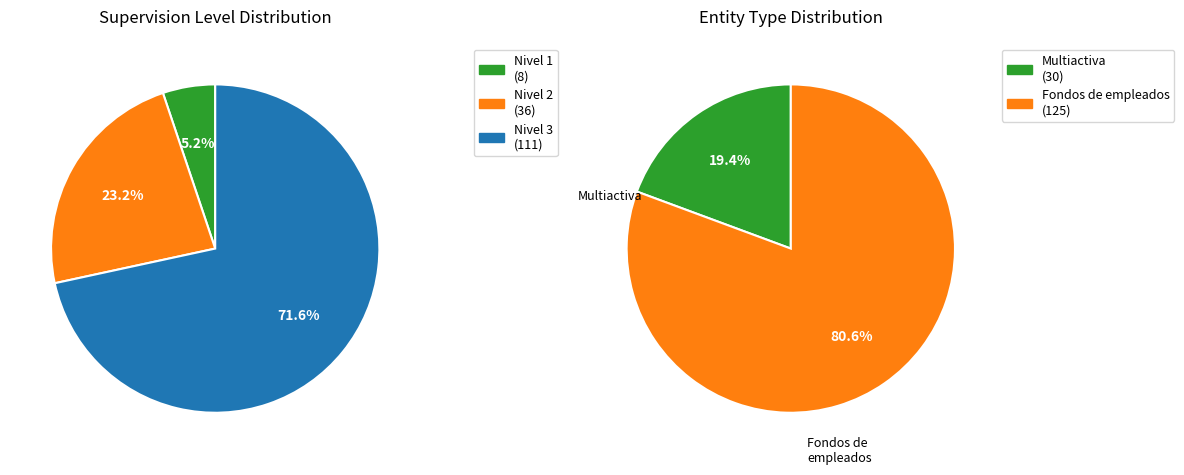

The Fondos de empleados slice represents 81% of the pie. True or false?

True